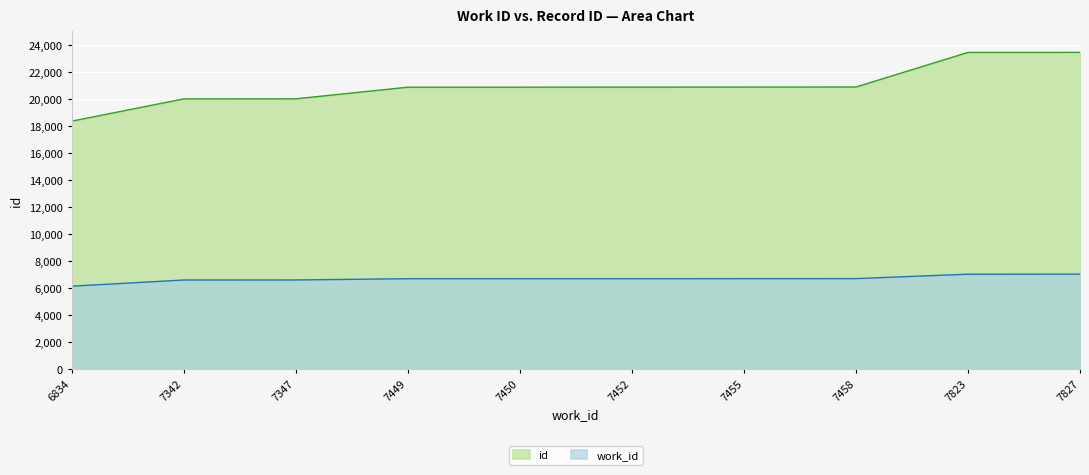

Where does the work_id series first go above 6693?

7452